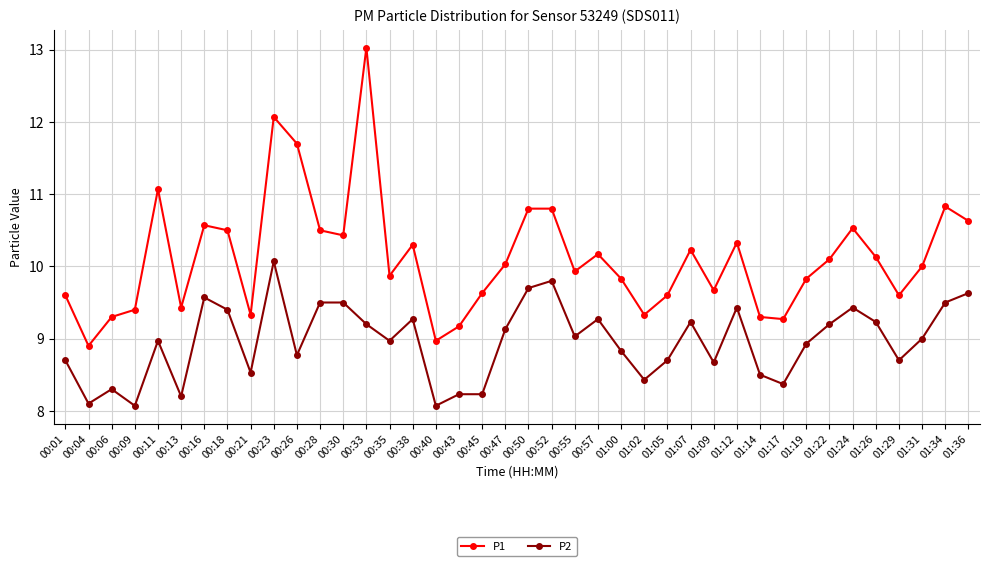

Is the value of P1 at 00:21 greater than the value of P2 at 01:22?

Yes